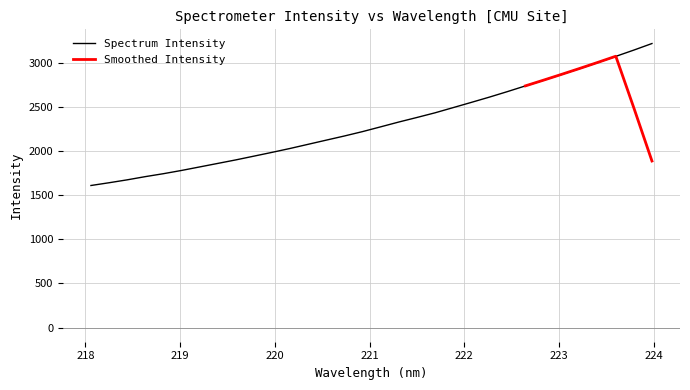

Reading left to right, what are all the values shown in this chart?

218.0596=1609.2	218.2508=1640.4	218.442=1673.4	218.6332=1709.7	218.8244=1743.0	219.0156=1779.7	219.2067=1819.5	219.3979=1859.4	219.589=1899.4	219.7801=1942.0	219.9712=1984.8	220.1623=2029.1	220.3533=2076.3	220.5444=2123.6	220.7354=2170.5	220.9264=2220.1	221.1174=2273.9	221.3083=2328.3	221.4993=2379.8	221.6902=2432.6	221.8812=2491.3	222.0721=2550.3	222.263=2610.1	222.4538=2672.8	222.6447=2737.7	222.8355=2801.3	223.0264=2867.7	223.2172=2933.6	223.408=3002.1	223.5987=3072.4	223.7895=3143.7	223.9802=3217.8